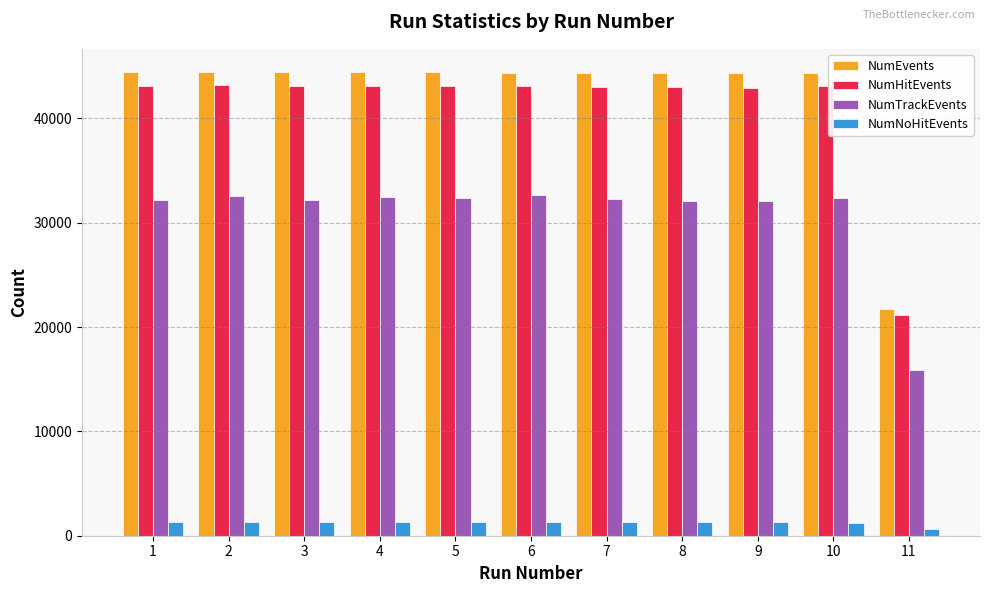

What is the value of the NumHitEvents bar at the 1st from the left?

43126